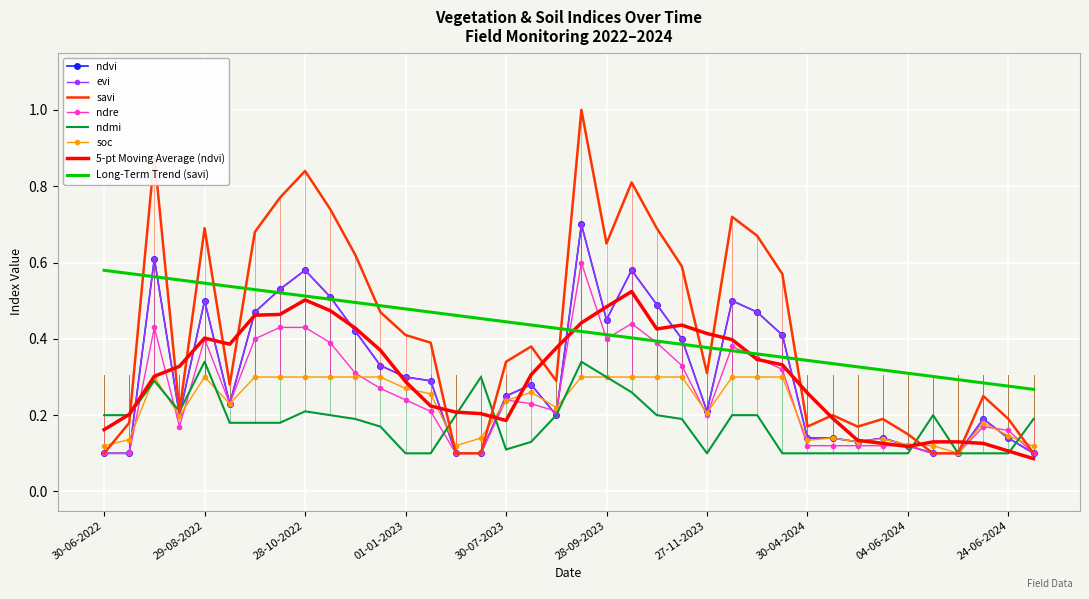

Where is the first local minimum for ndmi?

14-08-2022